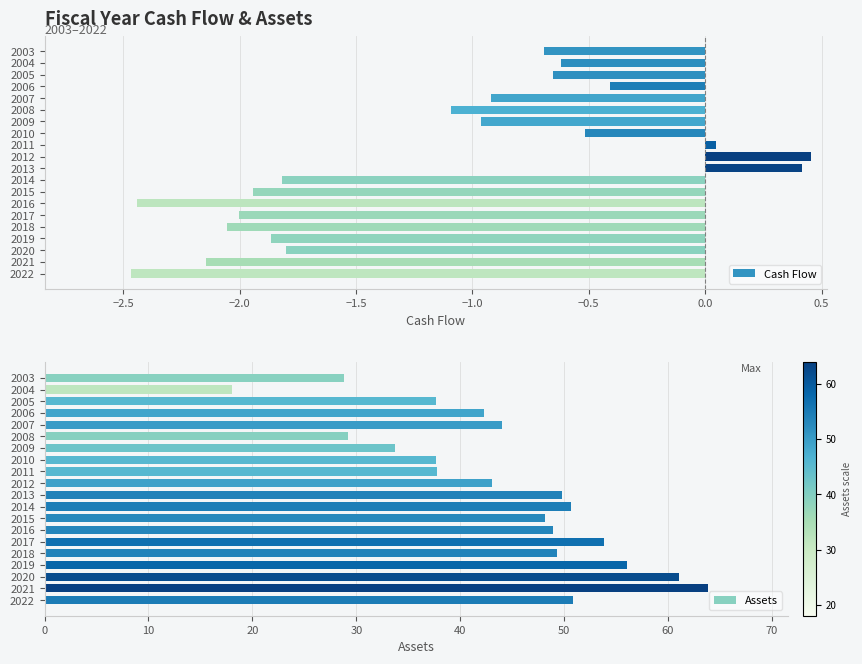

What is the approximate value of Cash Flow at 2004?

-0.6